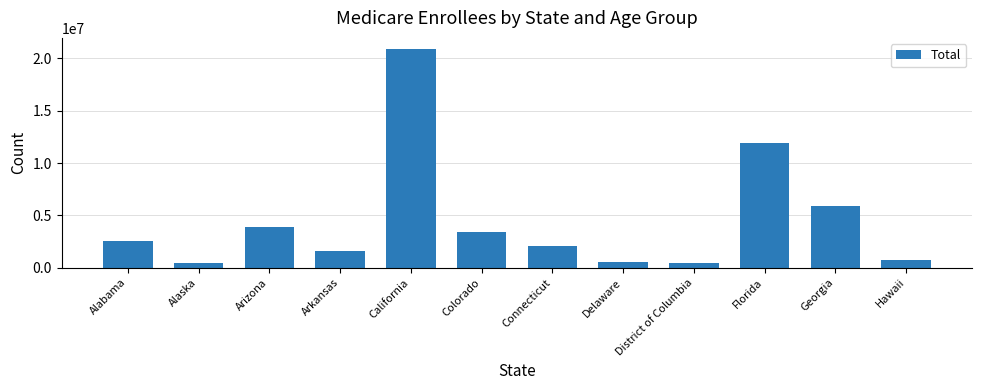

At which label is the value closest to 10666359?

Florida